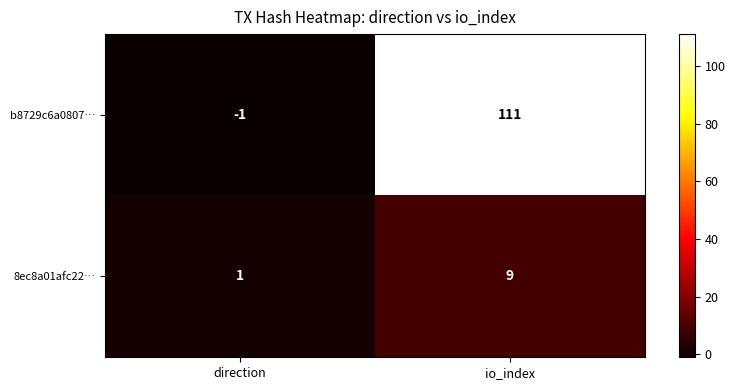

The value of b8729c6a0807… at io_index is 74. True or false?

False